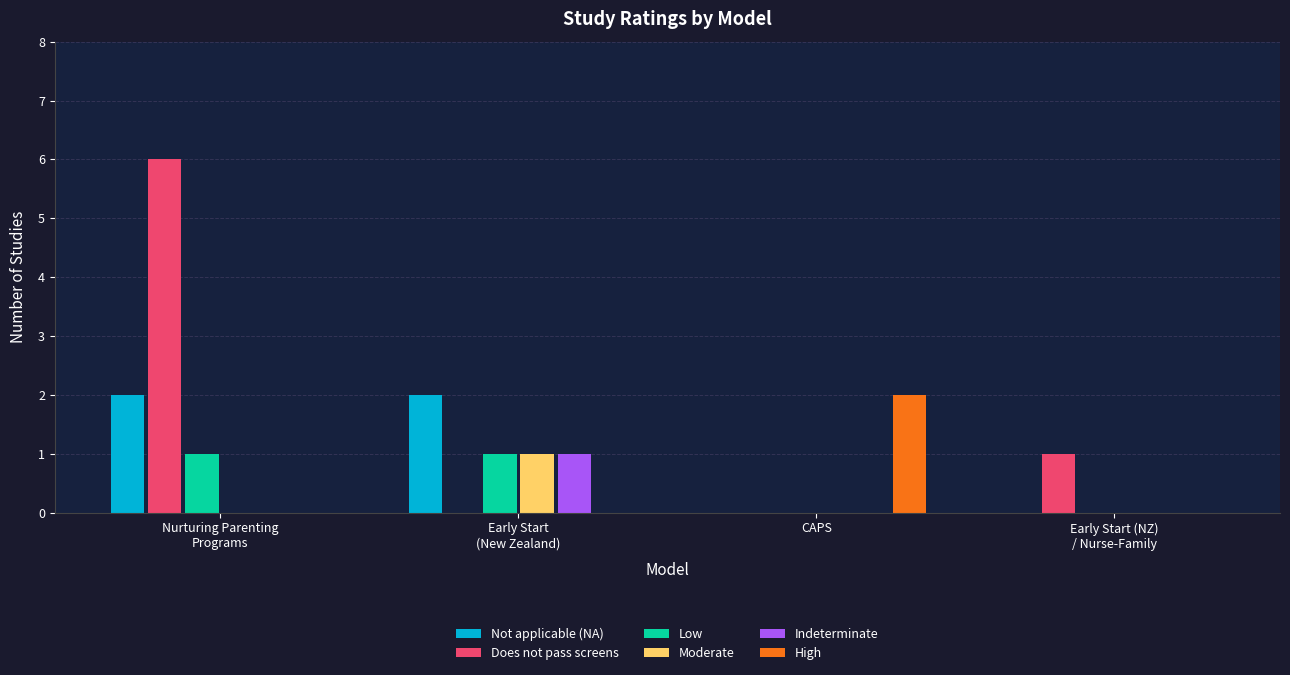

Which series has the largest total across all categories?

Does not pass screens